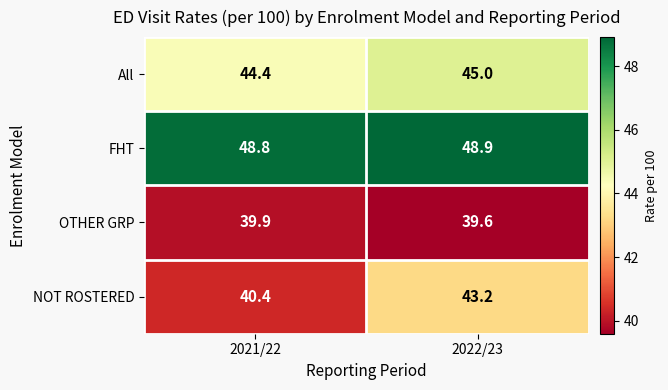

The value of All at 2021/22 is 24.3. True or false?

False